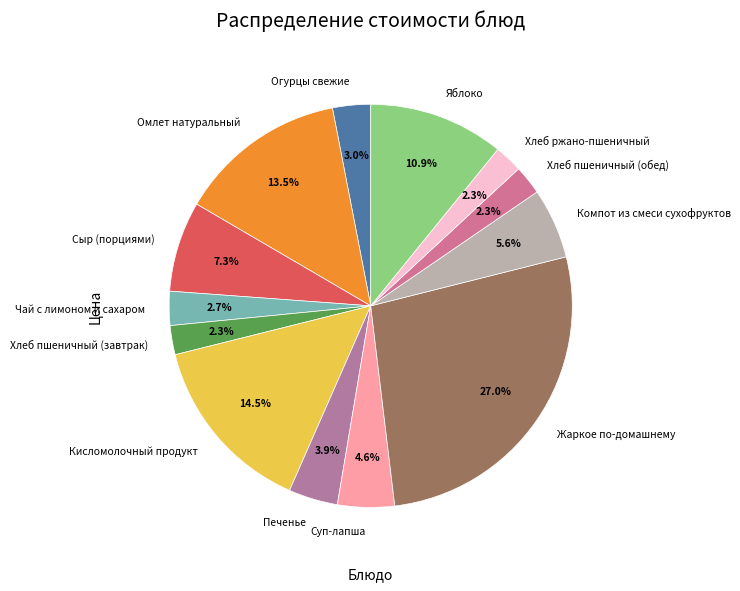

Which has a higher value, Чай с лимоном и сахаром or Компот из смеси сухофруктов?

Компот из смеси сухофруктов